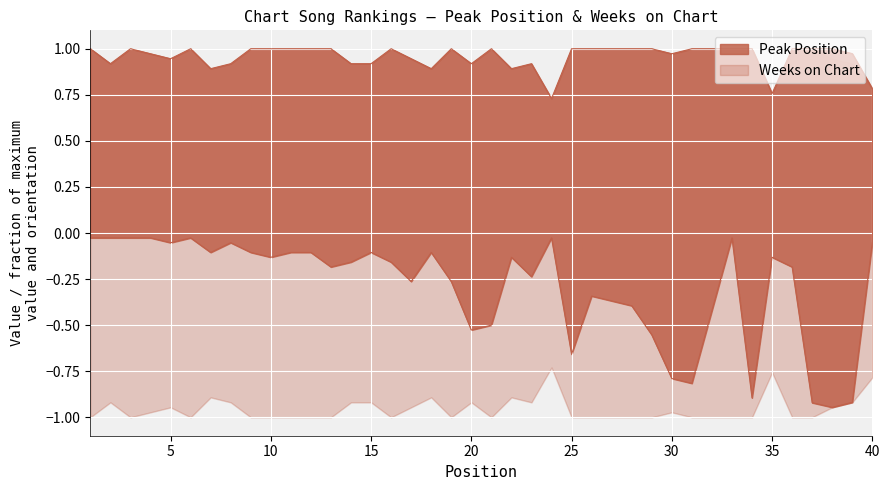

Between 20 and 37, which series saw the biggest shift?

Peak Position